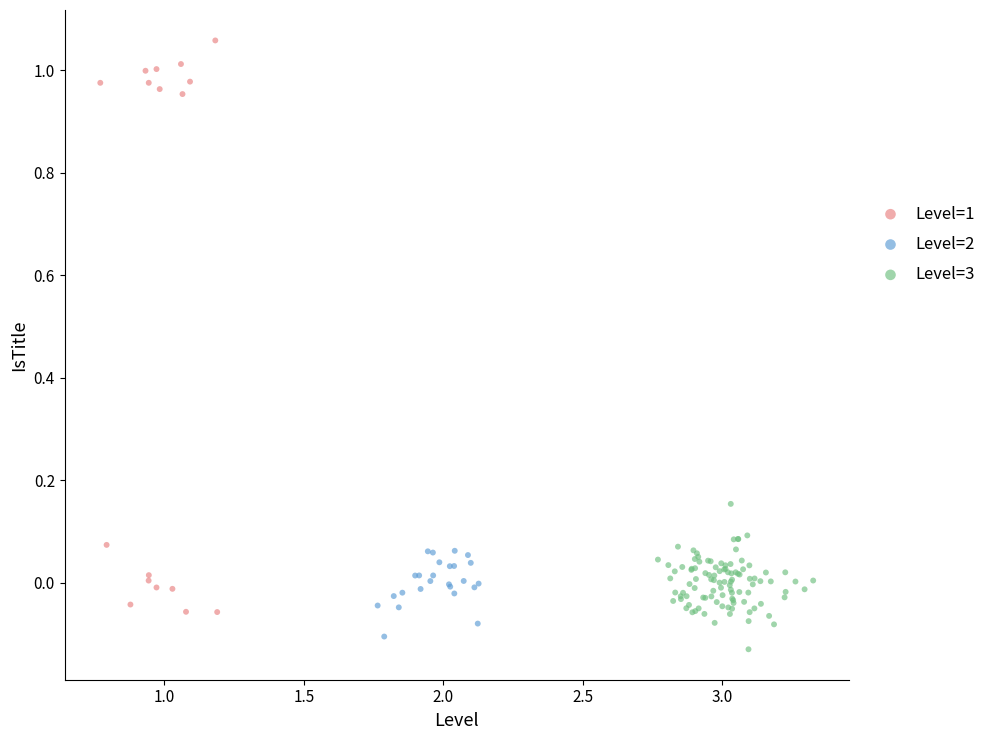

Which series has the largest Y range (max minus min)?

Level=1